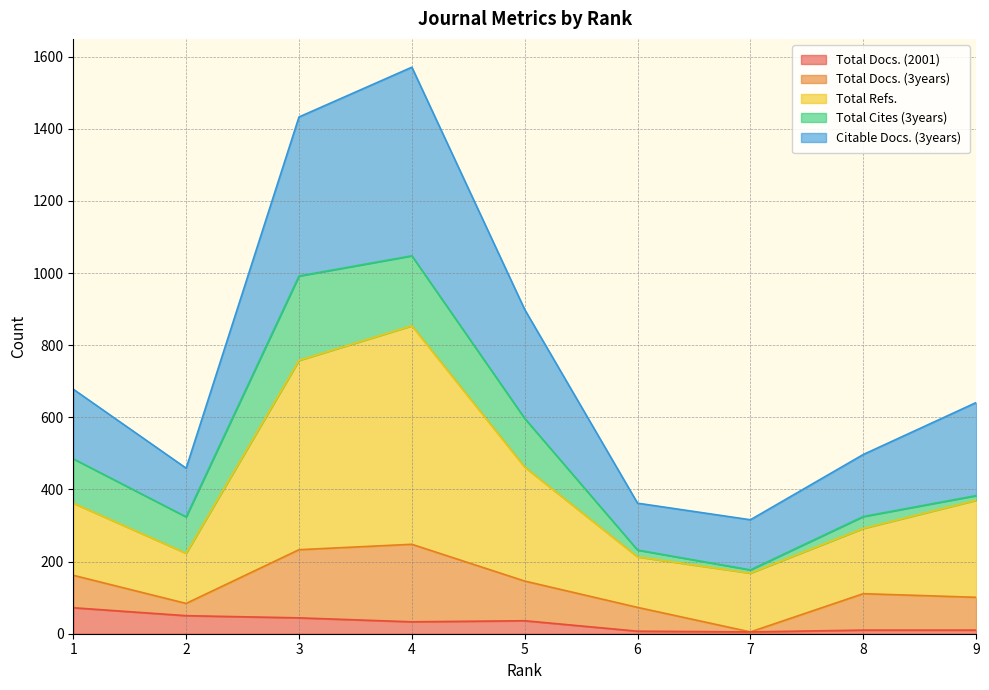

Where is Citable Docs. (3years) nearest to the value 943?

5